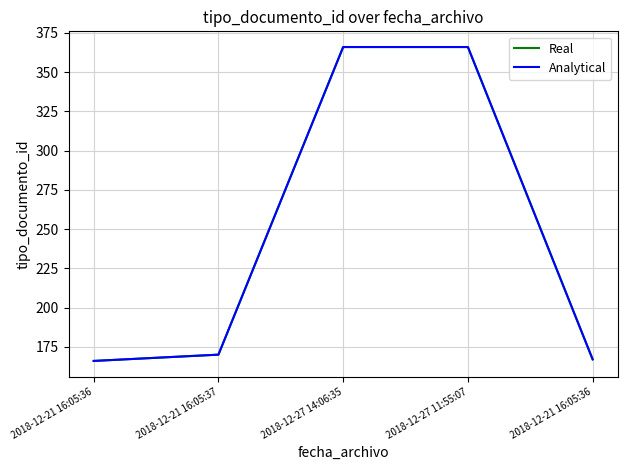

Is this an area chart (filled region under the line)?

No